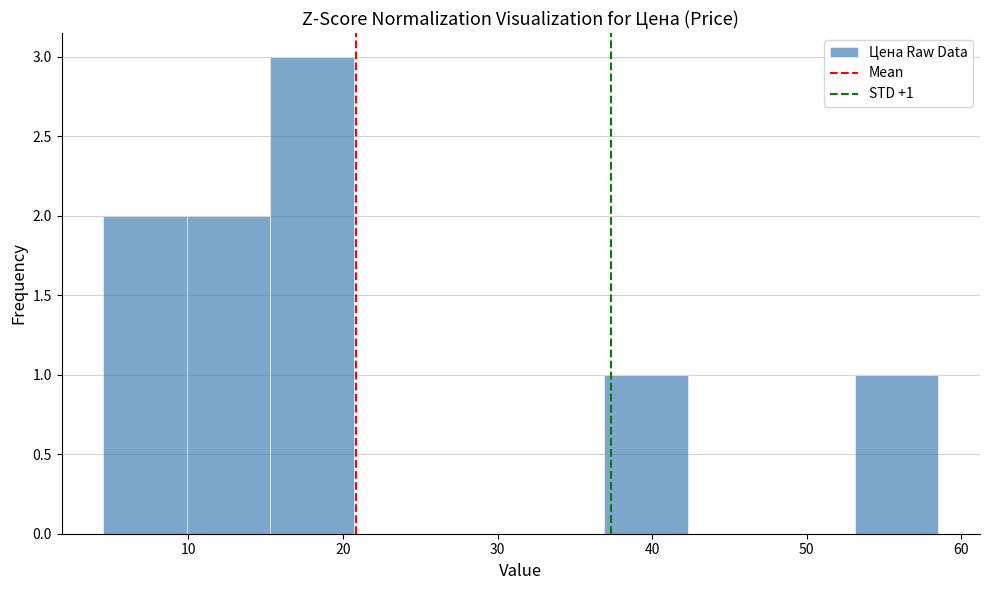

Over which range of the x-axis is the bar tallest?

15.3 to 20.7